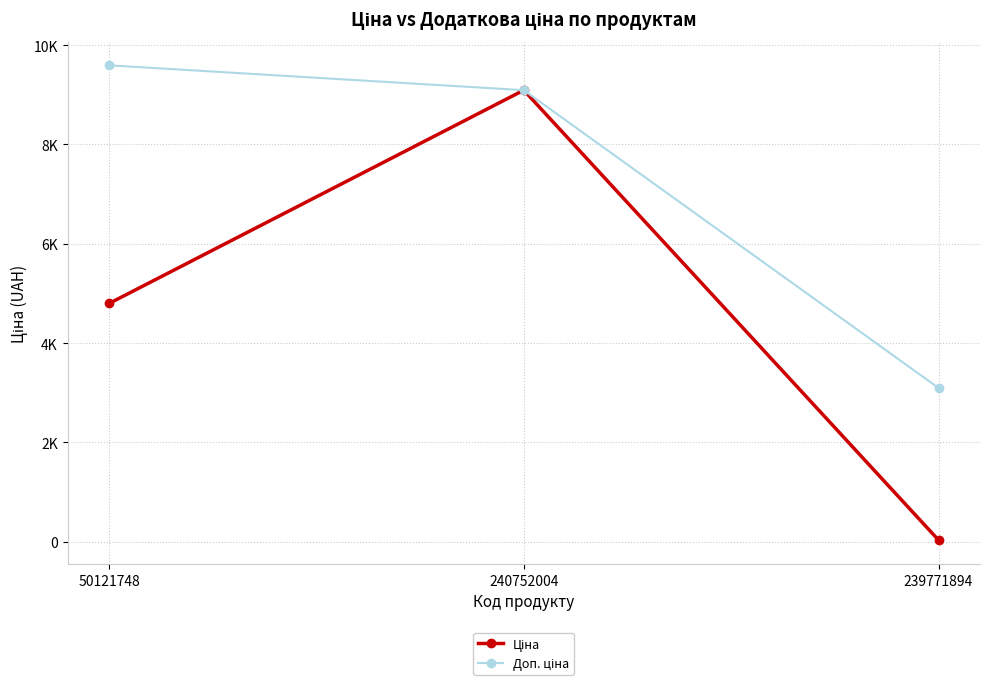

The value of Доп. ціна at 50121748 is 6634.0. True or false?

False